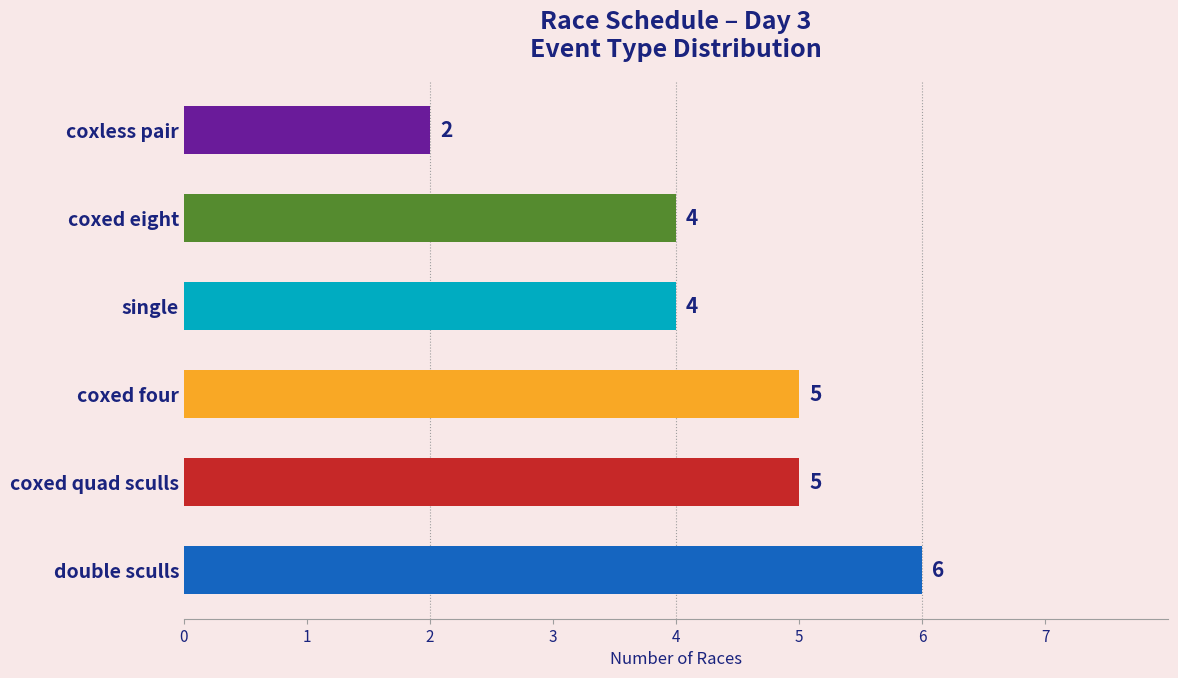

Is it true that the value at coxed quad sculls is 3?

False